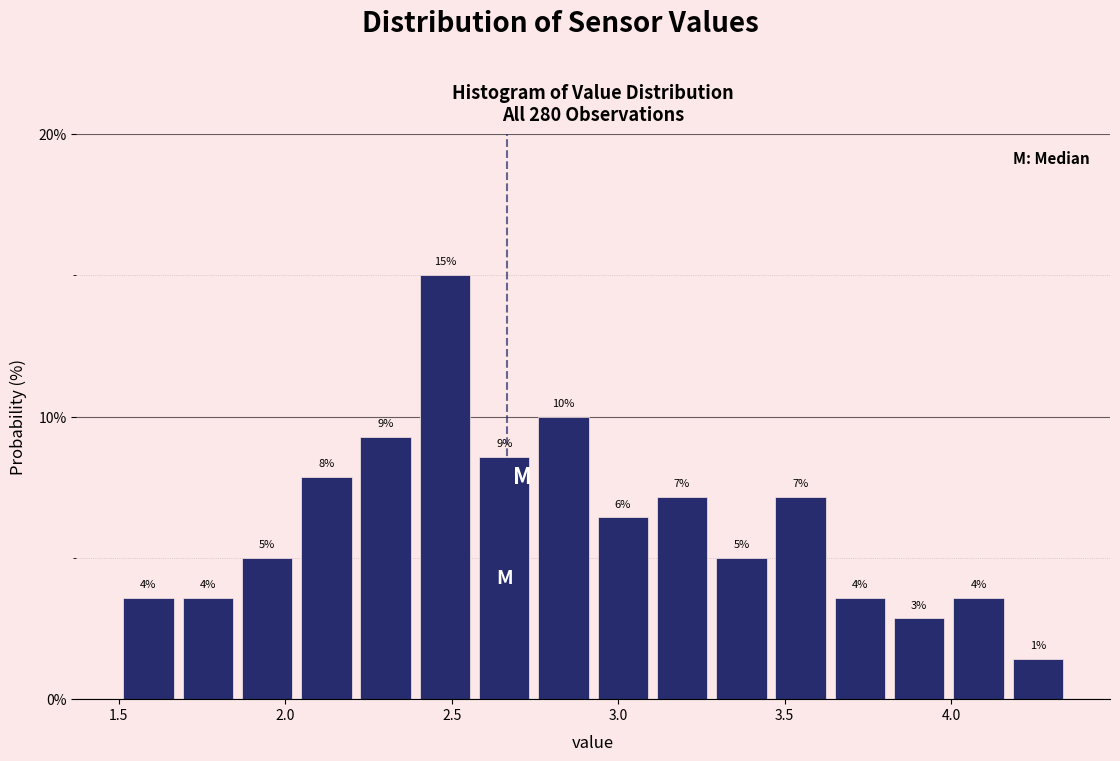

Around what value on the x-axis is the tallest bar? Give the approximate position of its centre, as read against the axis.

2.50